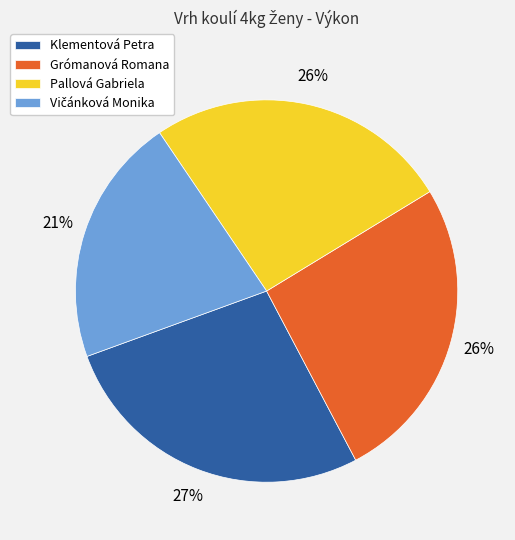

Is it true that Klementová Petra is 18% of the pie?

False